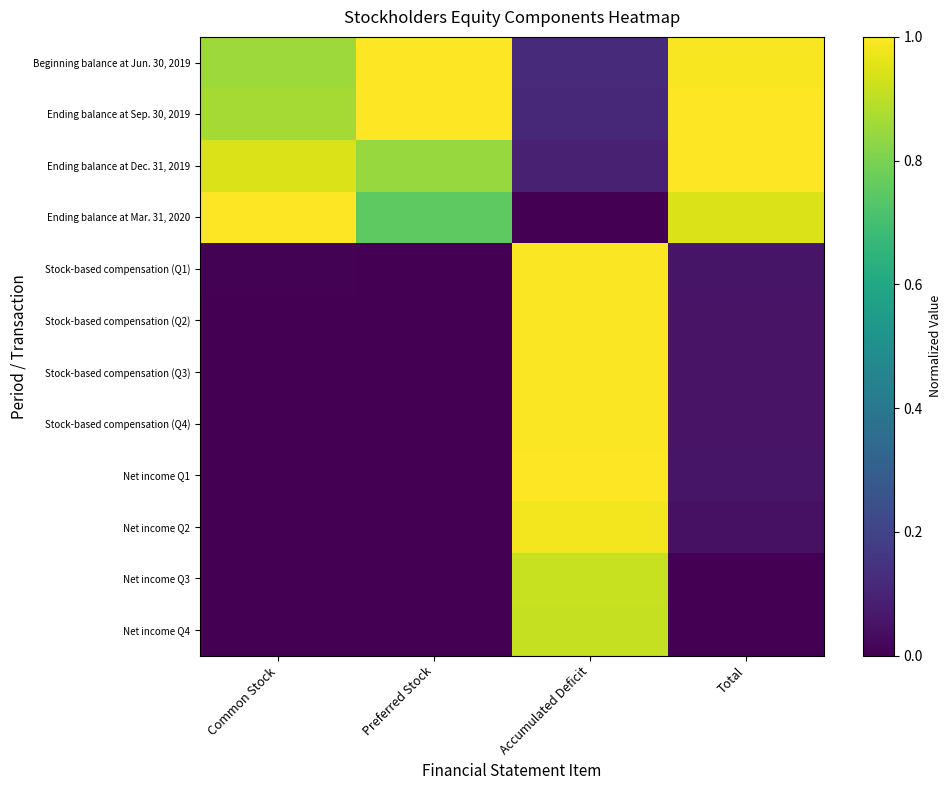

Which series has the largest total across all categories?

Ending balance at Sep. 30, 2019